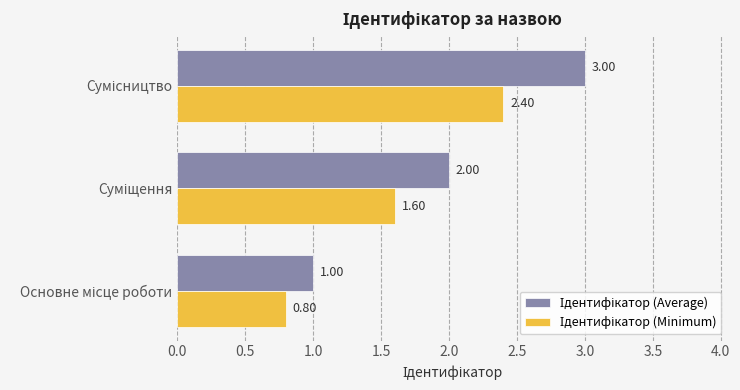

What position from the left is Основне місце роботи?

1